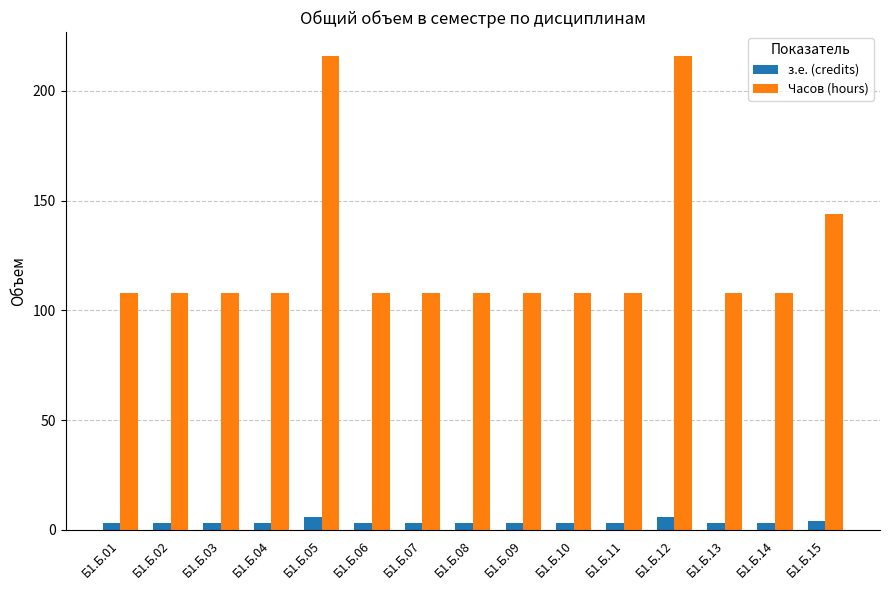

What is the greatest value displayed?

216